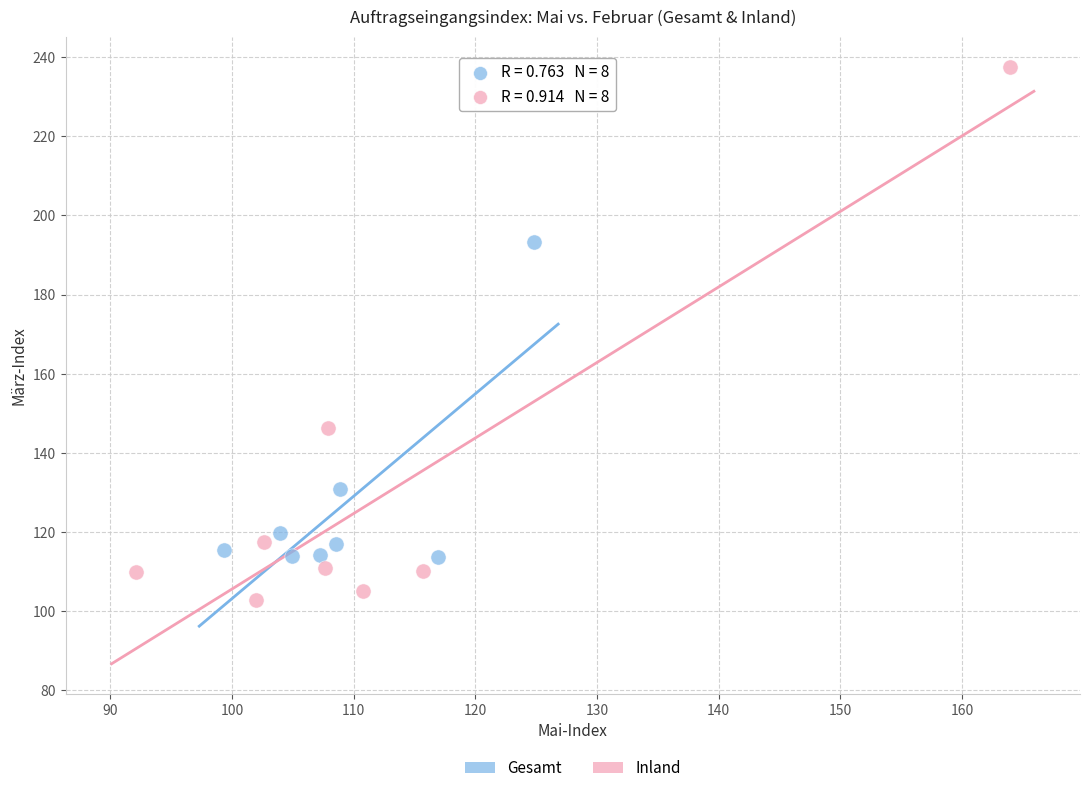

Which series contains the highest Y value?

Inland